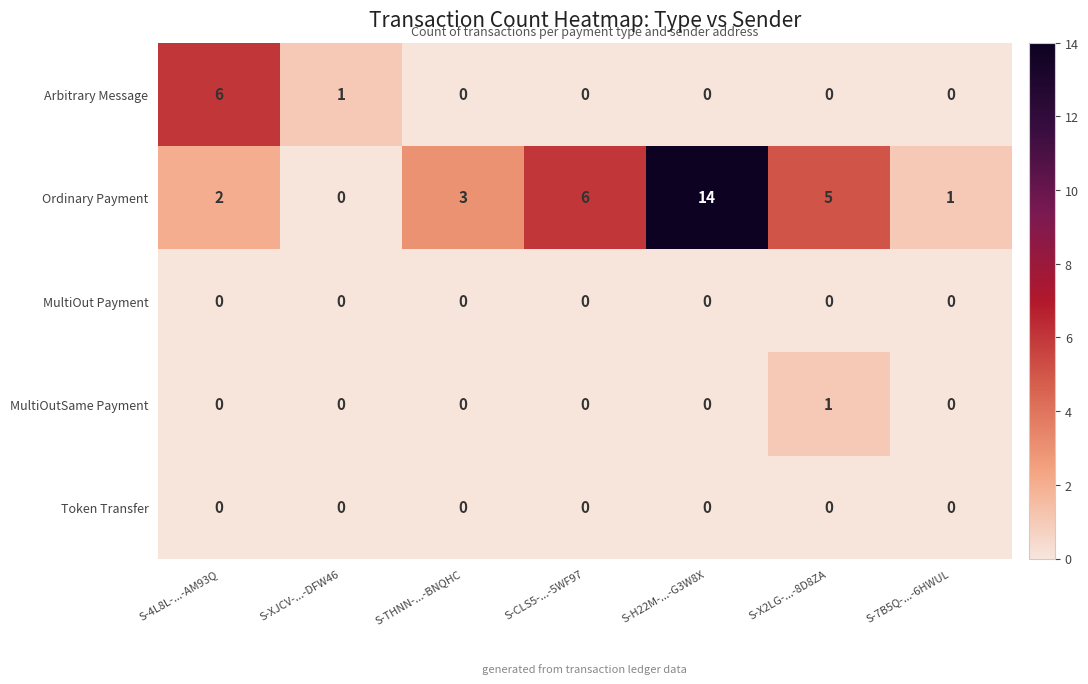

How many Arbitrary Message values are between 0 and 1?

6